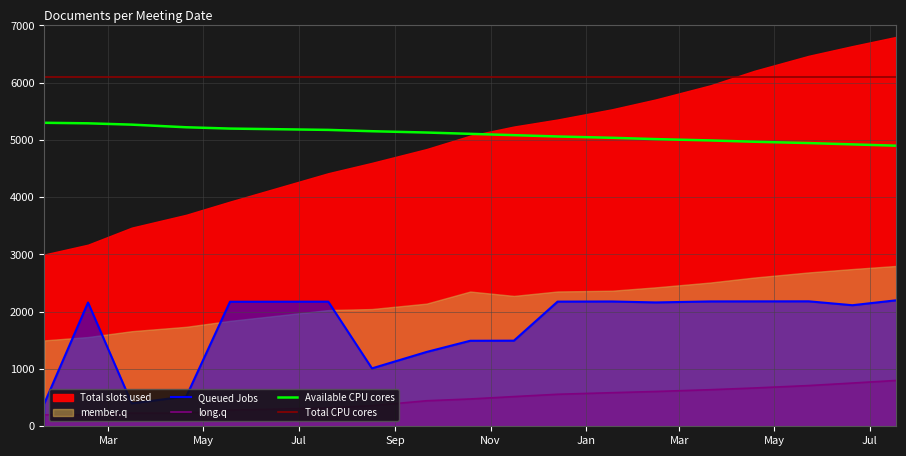

What is the minimum value for Available CPU cores?

4900.0